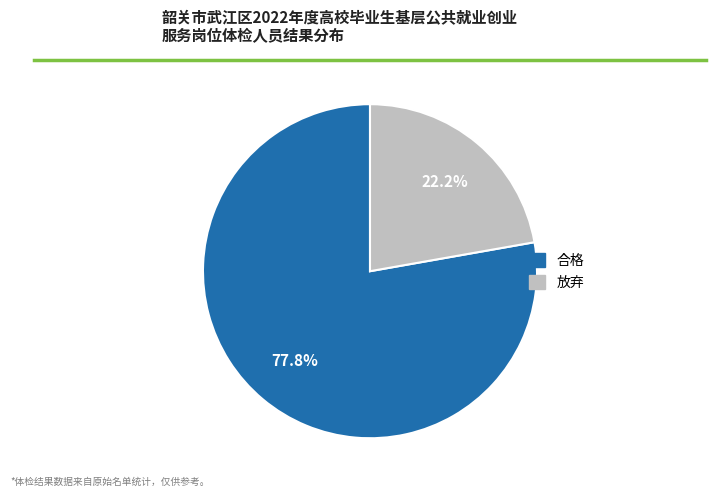

To the nearest percent, what is the combined percentage of 放弃 and 合格?

100%